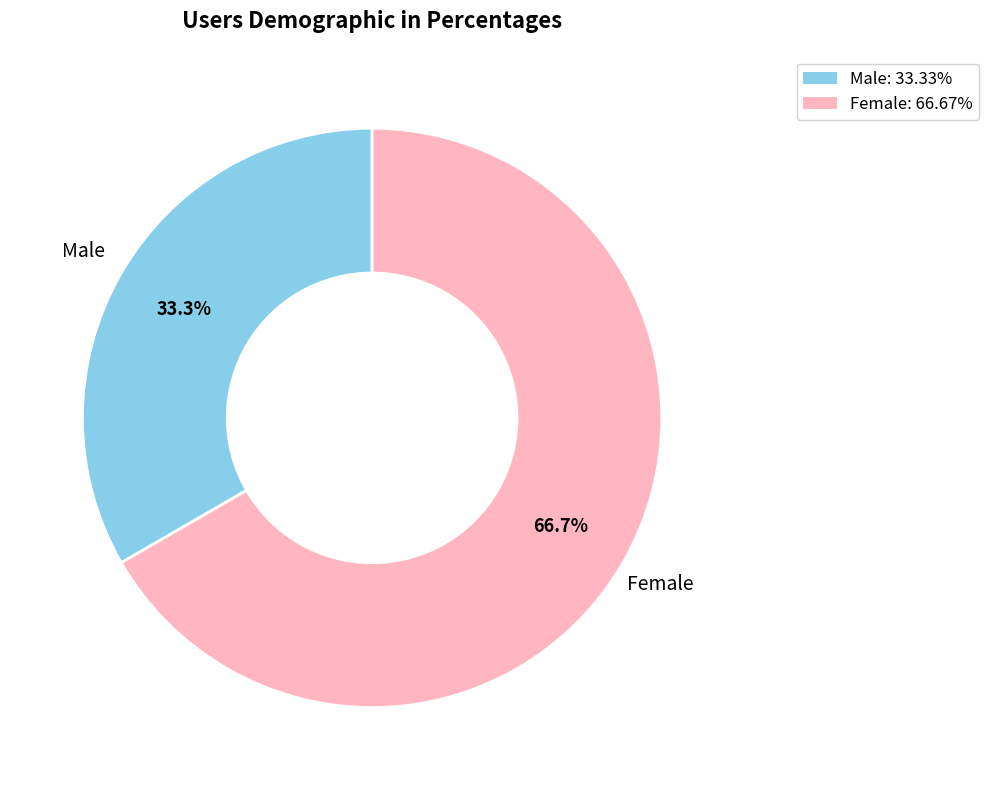

Is there any slice that represents more than half of the pie?

Yes